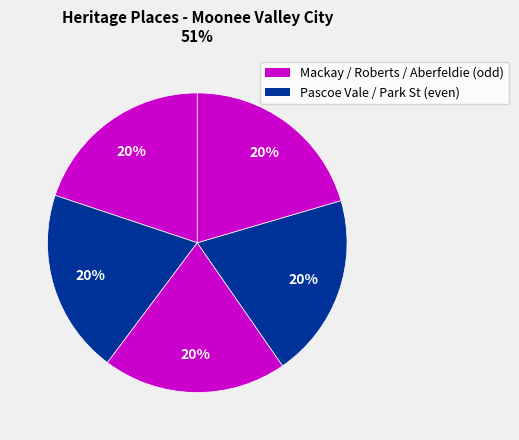

Count the number of slices in the pie.

5